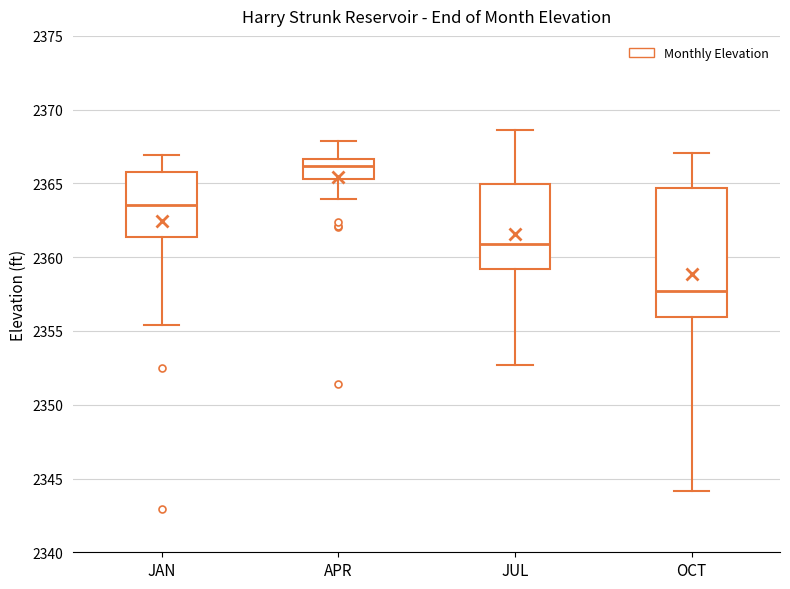

Where is the lower edge of the box for JUL on the y-axis? The values are not printed on the chart, so give them approximately, as read against the axis.

2359.0